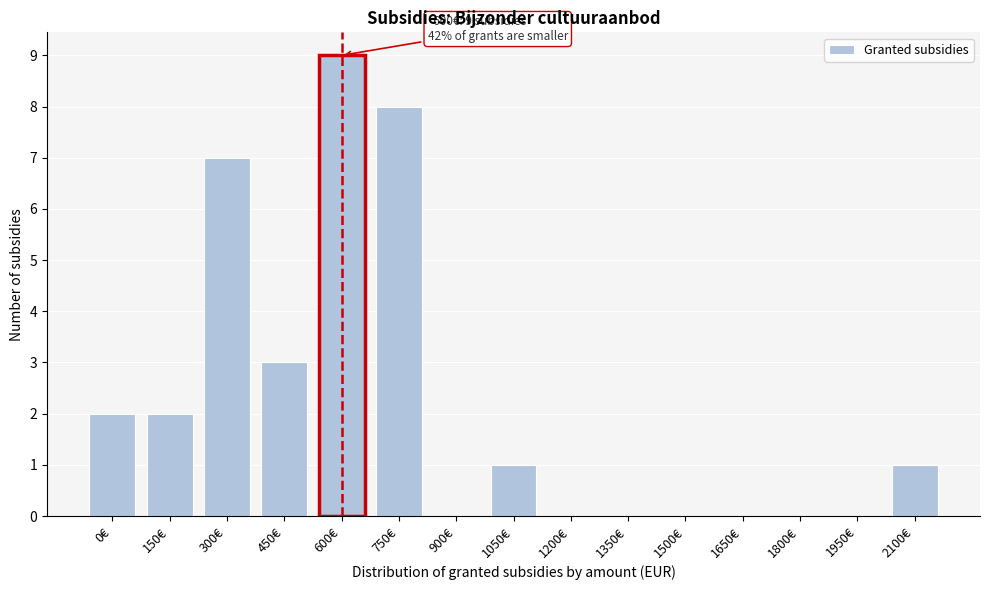

Reading left to right, what are all the values shown in this chart?

0€=2	150€=2	300€=7	450€=3	600€=9	750€=8	900€=0	1050€=1	1200€=0	1350€=0	1500€=0	1650€=0	1800€=0	1950€=0	2100€=1